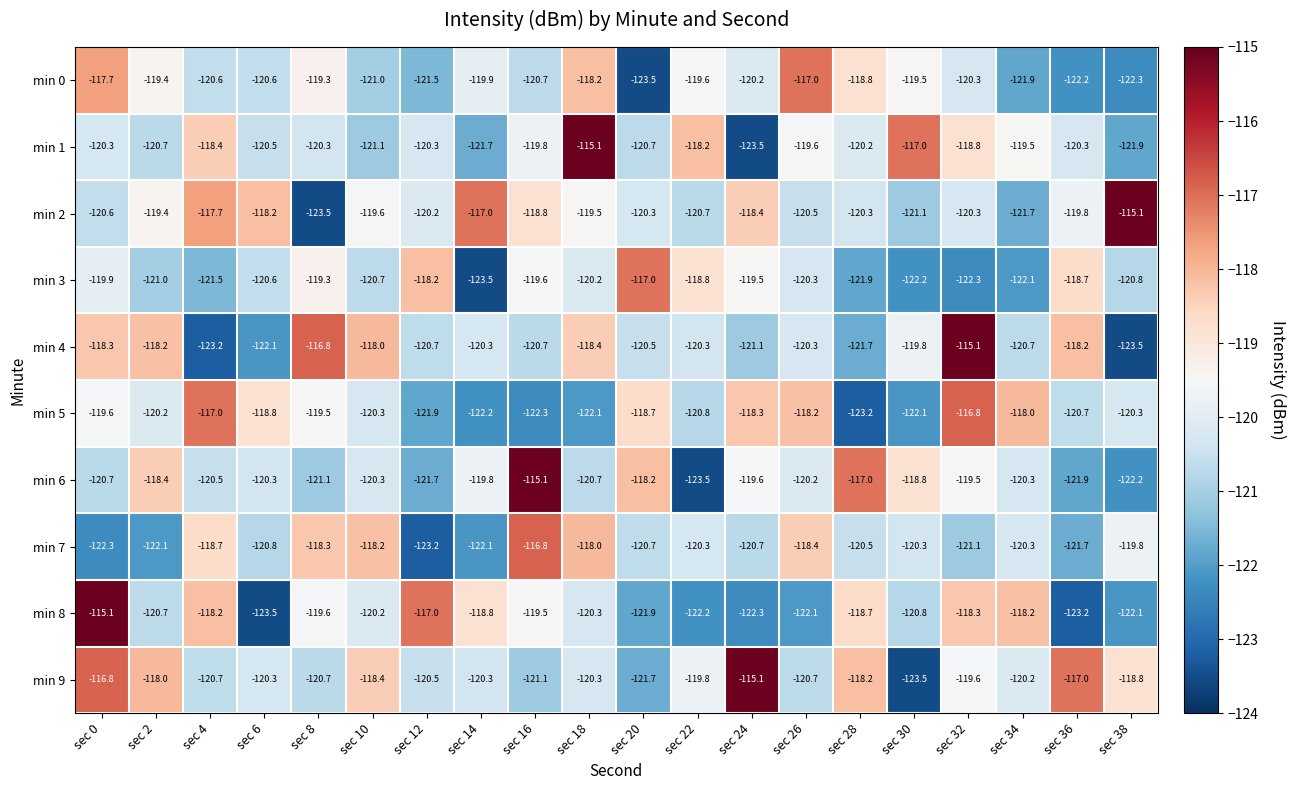

True or false: min 7 has a value of -120.3 at sec 30.

True